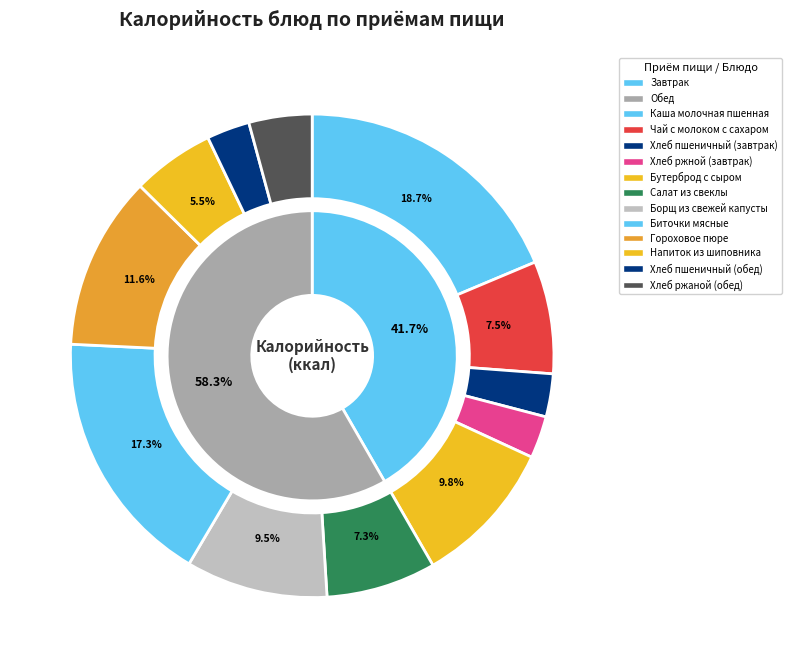

To the nearest percent, what is the difference between the Салат из свеклы and Бутерброд с сыром slice percentages?

2%